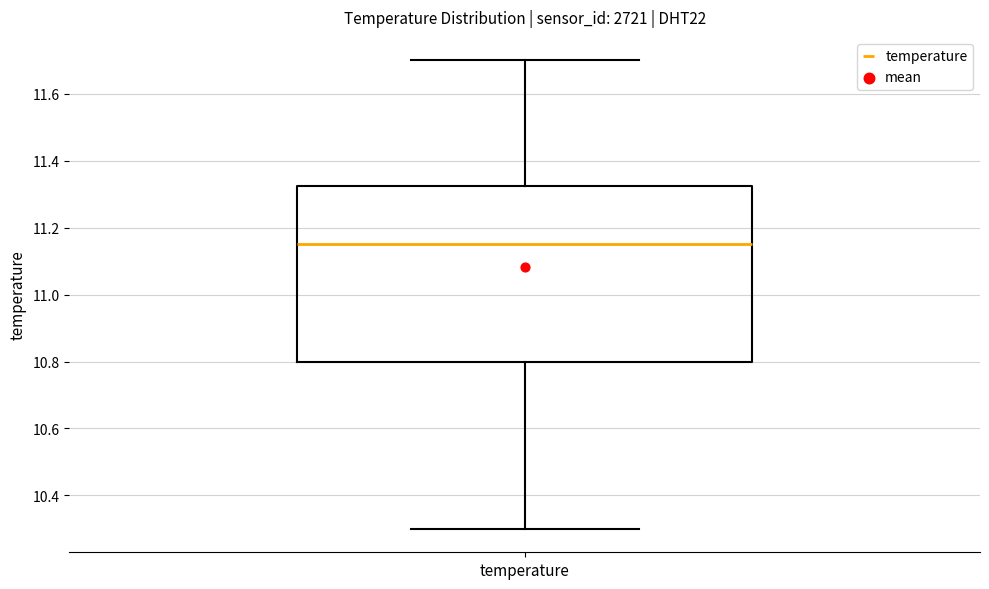

Read this box plot against the y-axis: the position of the median line, the range covered by the box, and the ends of both whiskers. The values are not printed on the chart, so give them approximately, as read against the axis.

median 11.16, box 10.80 to 11.32, whiskers 10.30 to 11.70